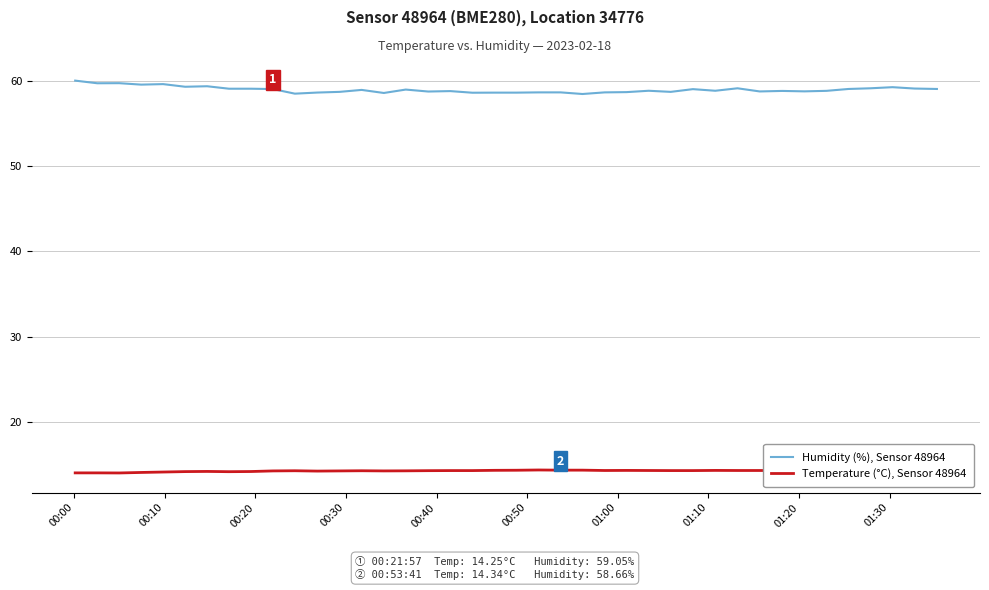

True or false: Temperature (°C), Sensor 48964 and Humidity (%), Sensor 48964 intersect in this chart.

False